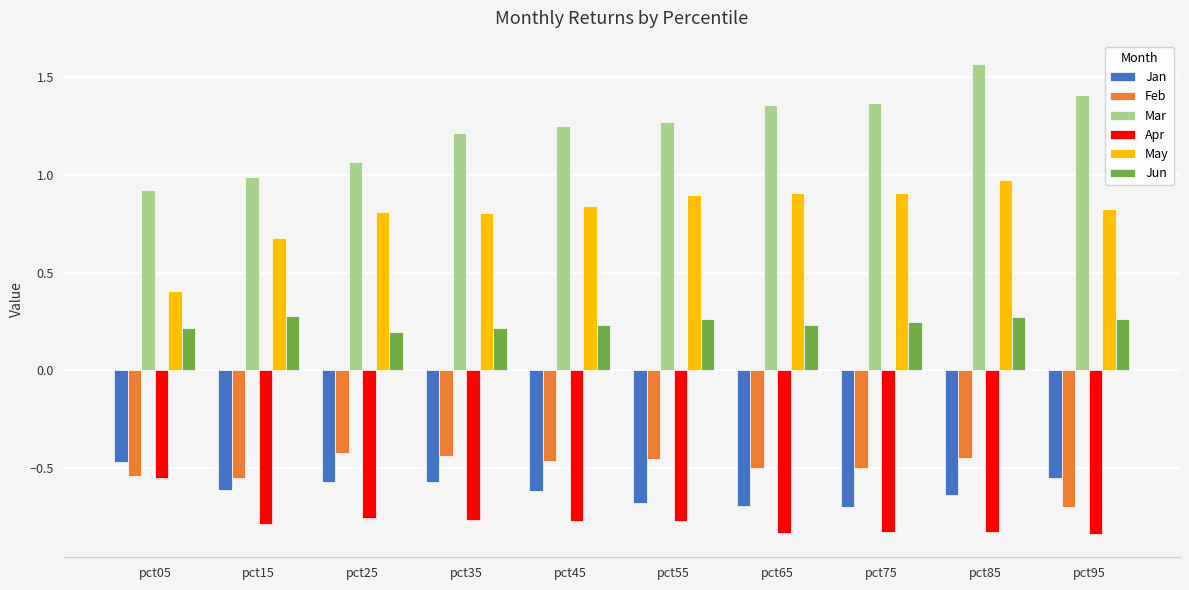

List the series in order of their peak value, lowest first.

Apr, Jan, Feb, Jun, May, Mar